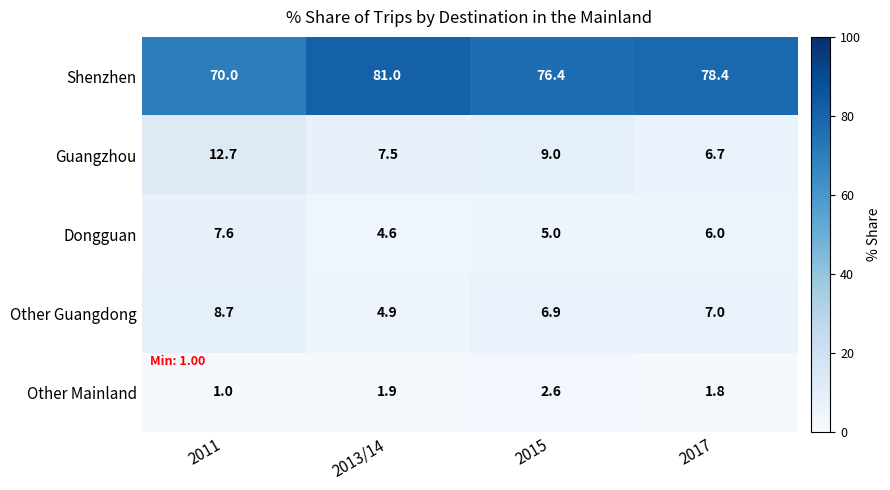

Reading left to right, extract all data points from this chart.

Shenzhen: 70.0	81.0	76.4	78.4
Guangzhou: 12.7	7.5	9.0	6.7
Dongguan: 7.6	4.6	5.0	6.0
Other Guangdong: 8.7	4.9	6.9	7.0
Other Mainland: 1.0	1.9	2.6	1.8